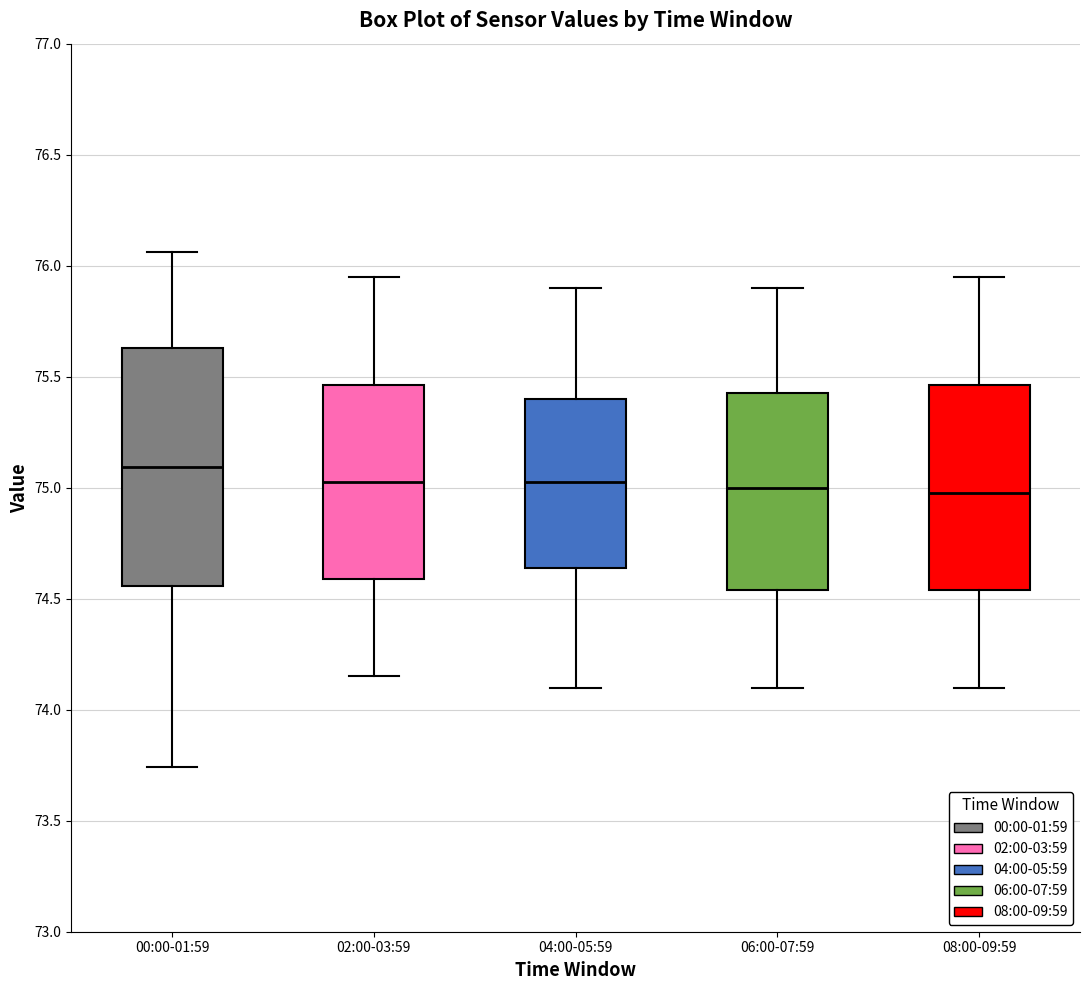

Reading left to right, read every box against the y-axis: the position of its median line, the range the box covers, and the ends of its whiskers. The values are not printed on the chart, so give them approximately, as read against the axis.

00:00-01:59: median 75.10, box 74.55 to 75.65, whiskers 73.75 to 76.05
02:00-03:59: median 75.05, box 74.60 to 75.45, whiskers 74.15 to 75.95
04:00-05:59: median 75.05, box 74.65 to 75.40, whiskers 74.10 to 75.90
06:00-07:59: median 75.00, box 74.55 to 75.45, whiskers 74.10 to 75.90
08:00-09:59: median 75.00, box 74.55 to 75.45, whiskers 74.10 to 75.95